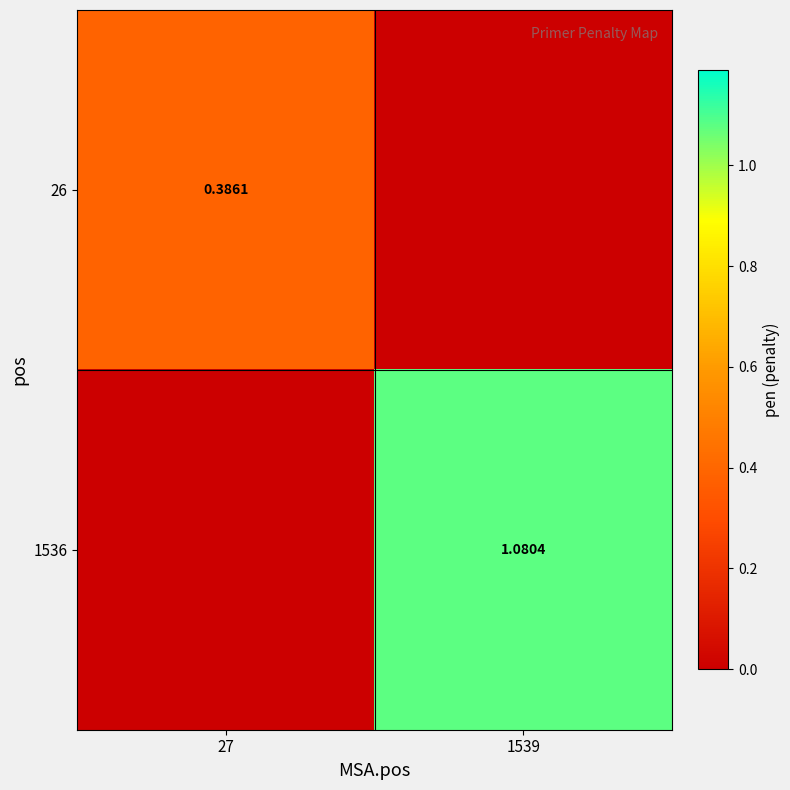

The 26 series shows 0.2 at 1539. True or false?

False